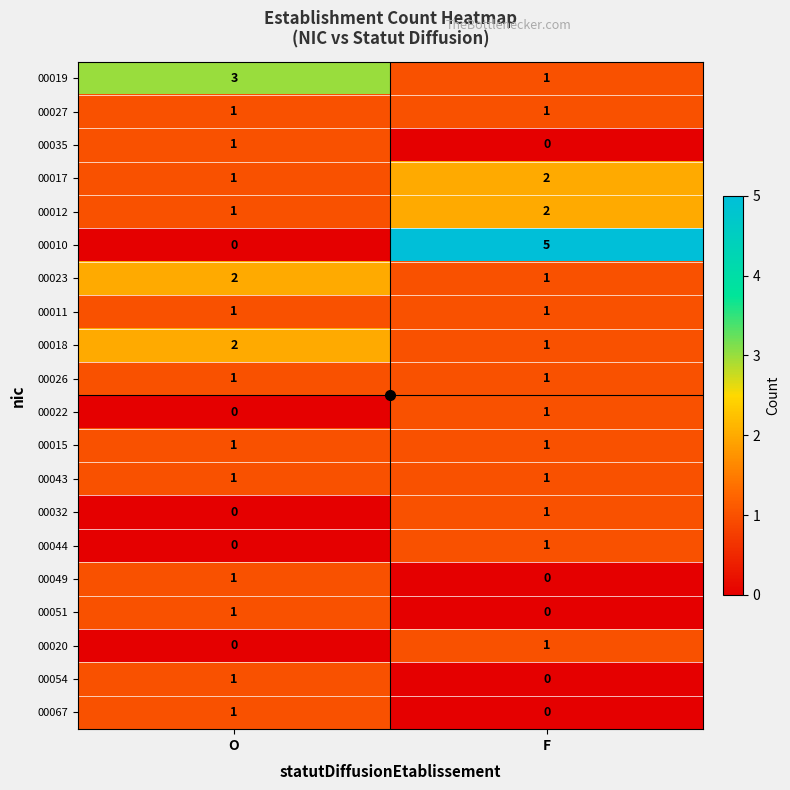

Which label corresponds to the largest value in the chart?

F